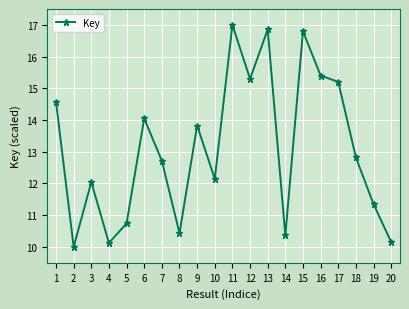

The chart shows a value of 15.3 at 12. True or false?

True